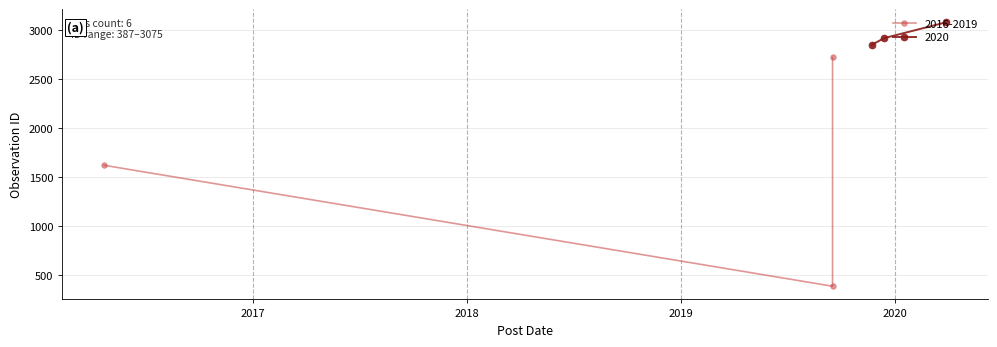

At which category does the chart reach its minimum across all series?

2019-09-17